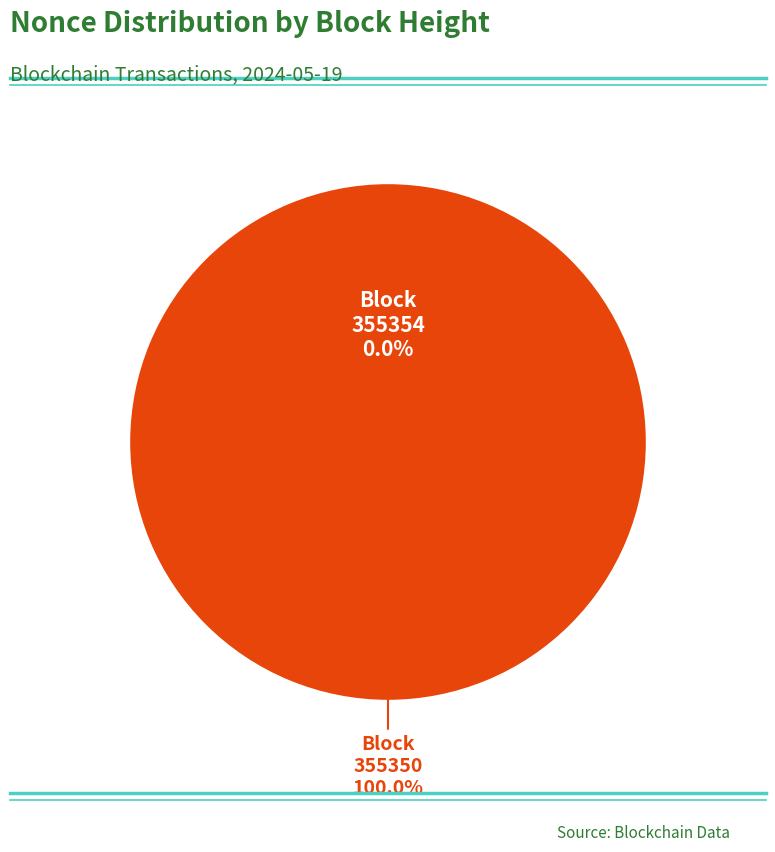

Which slice is the smallest?

355354